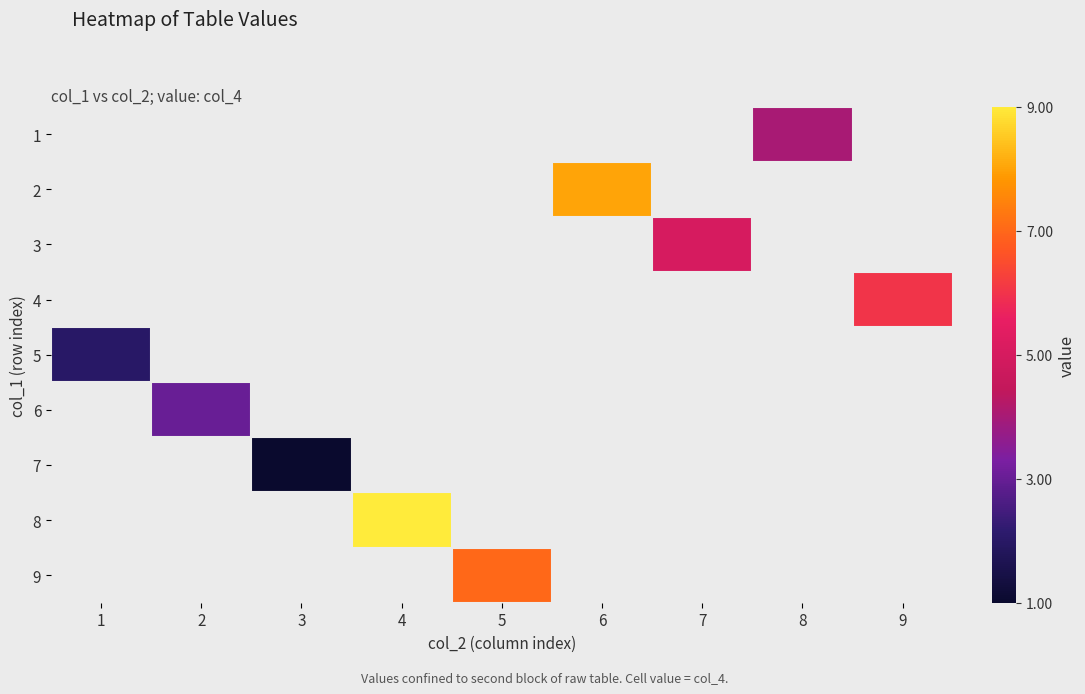

At which category does the chart reach its minimum across all series?

3